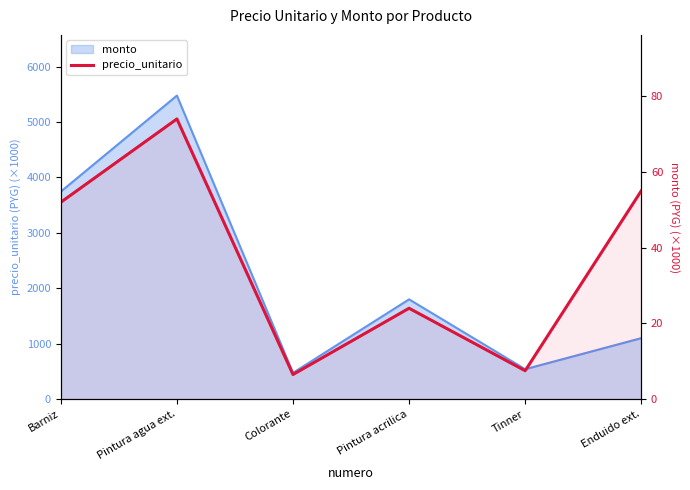

Reading right to left, what are all the values shown in this chart?

Enduido ext.=55.0	Tinner=7.5	Pintura acrilica=24.0	Colorante=6.5	Pintura agua ext.=74.0	Barniz=52.0